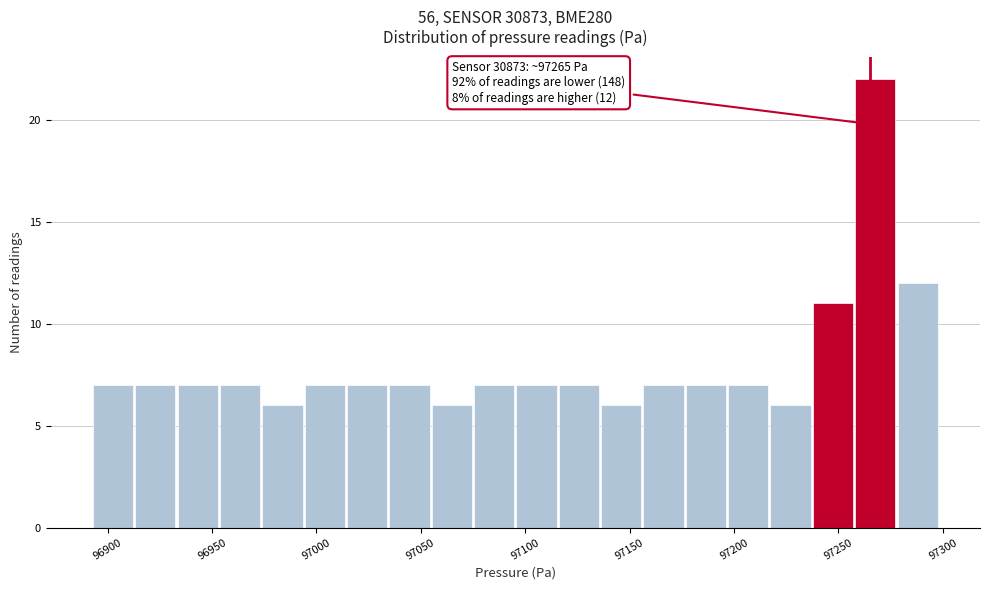

Over which range of the x-axis is the bar tallest?

97260 to 97280